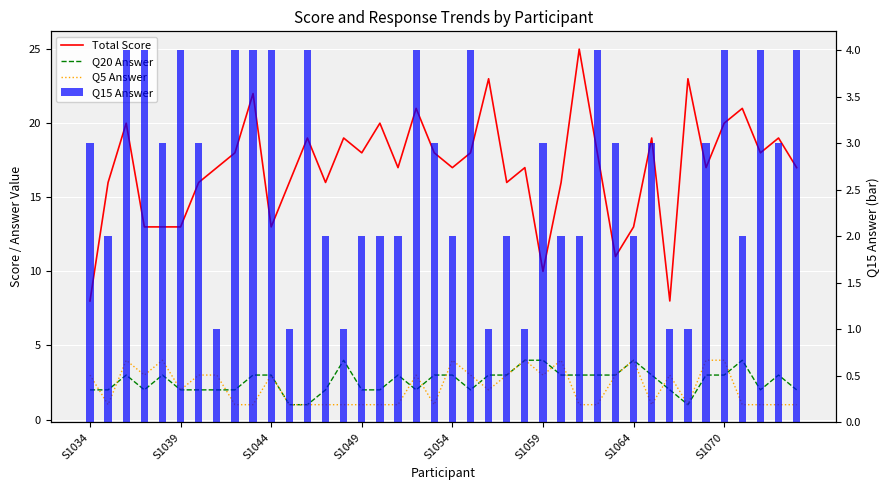

Rank the series at 19 from lowest to highest value.

Q5 Answer, Q20 Answer, Q15 Answer, Total Score